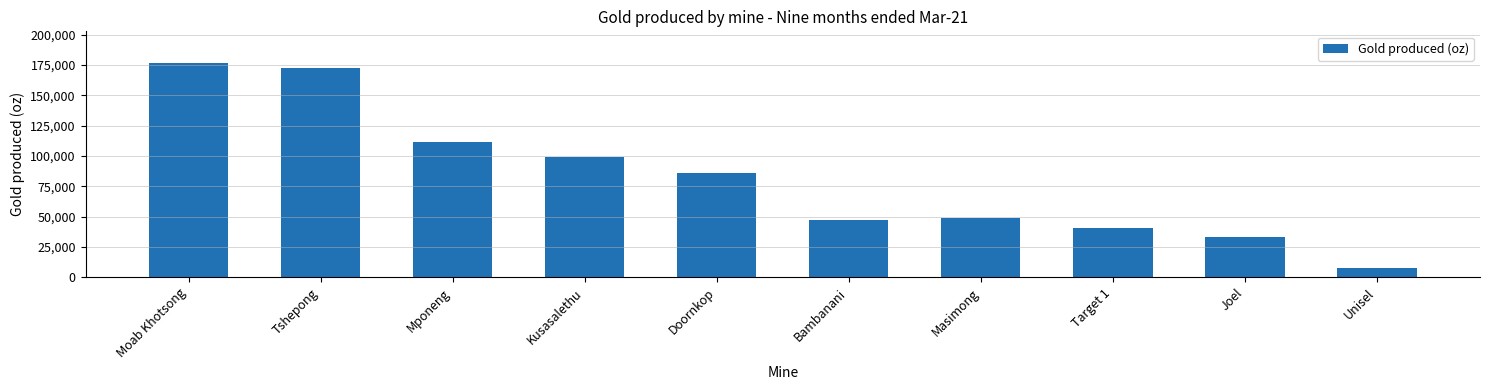

What is the difference between the maximum and second lowest values?

143520